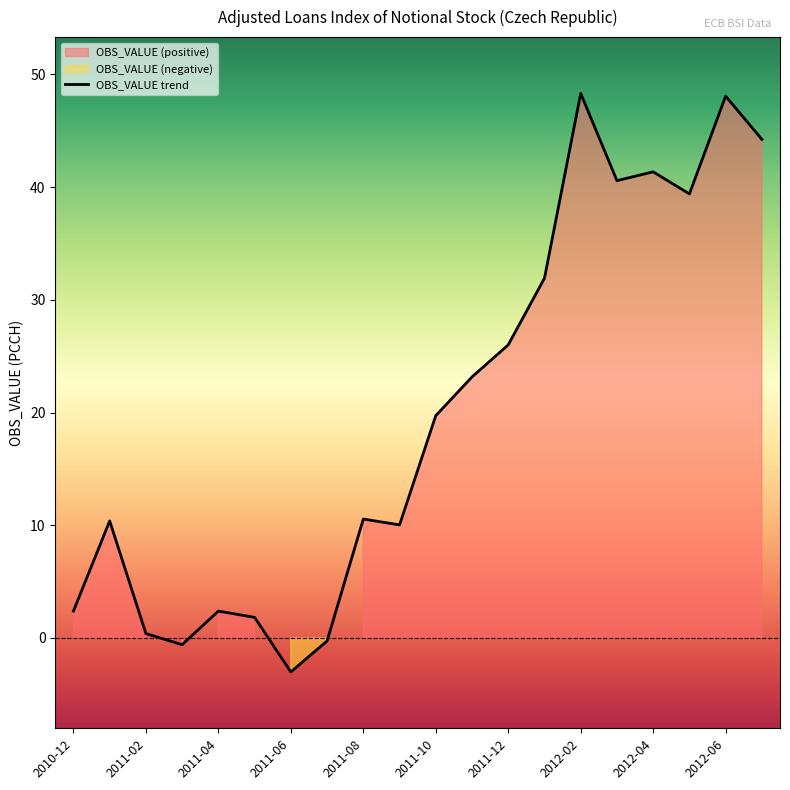

Does the chart have visible grid lines?

No